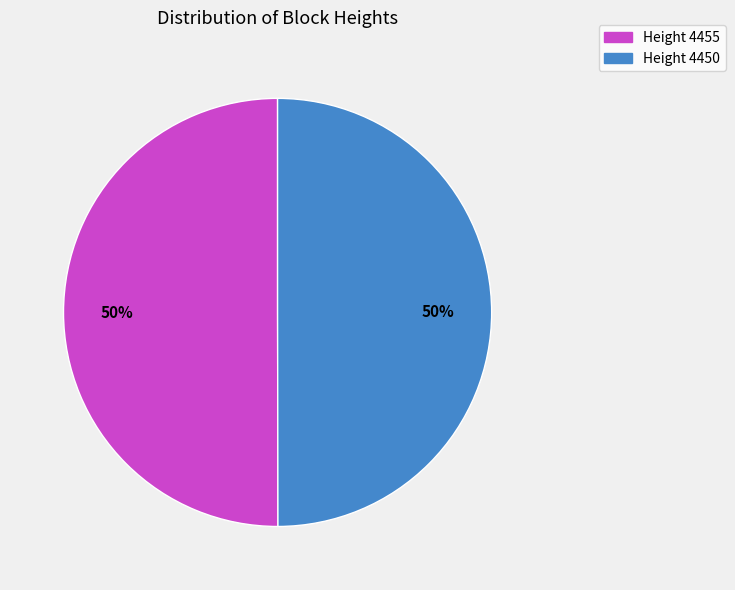

To the nearest percent, what is the average slice percentage?

50%